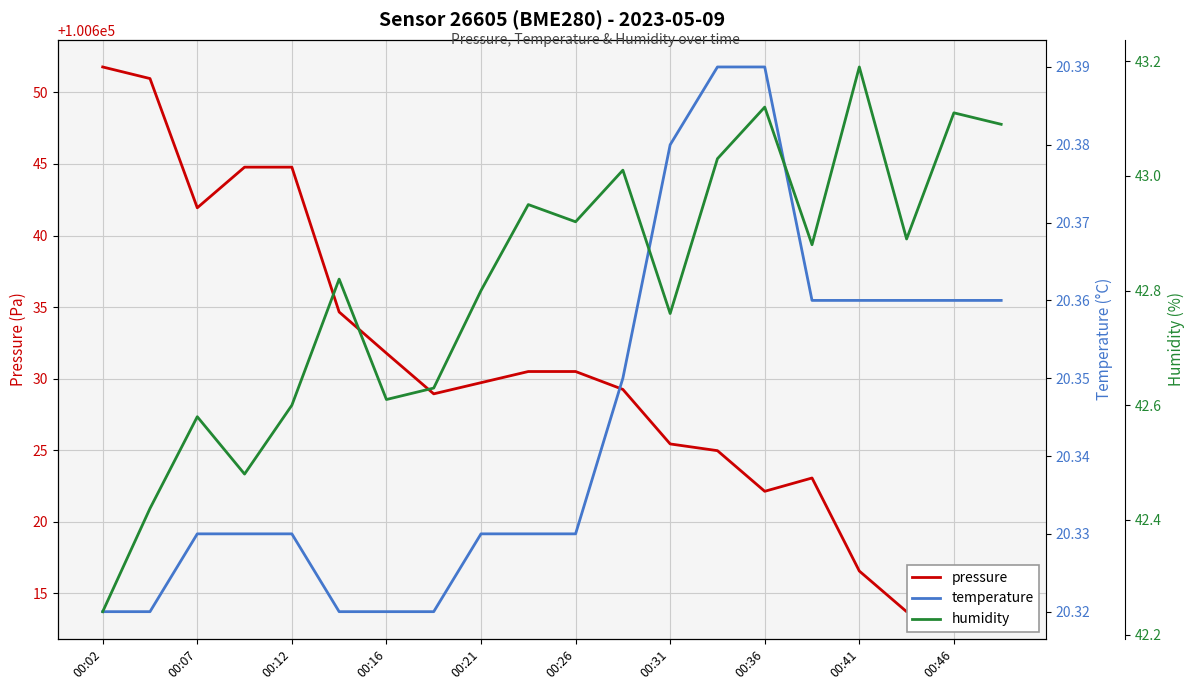

Is this an area chart (filled region under the line)?

No